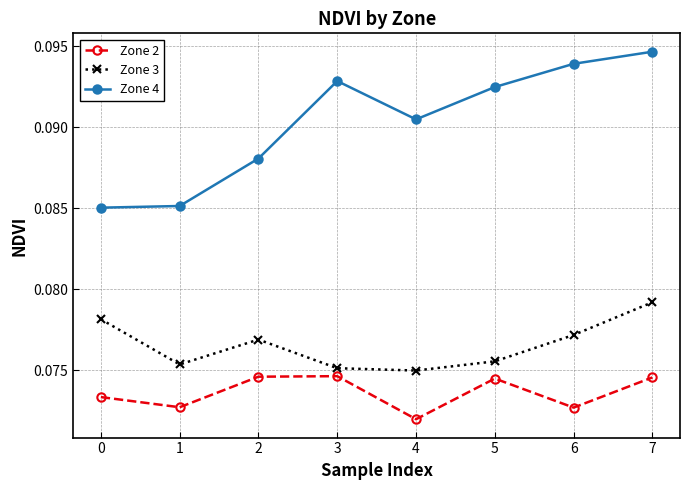

Between 2 and 3, which series saw the biggest shift?

Zone 4